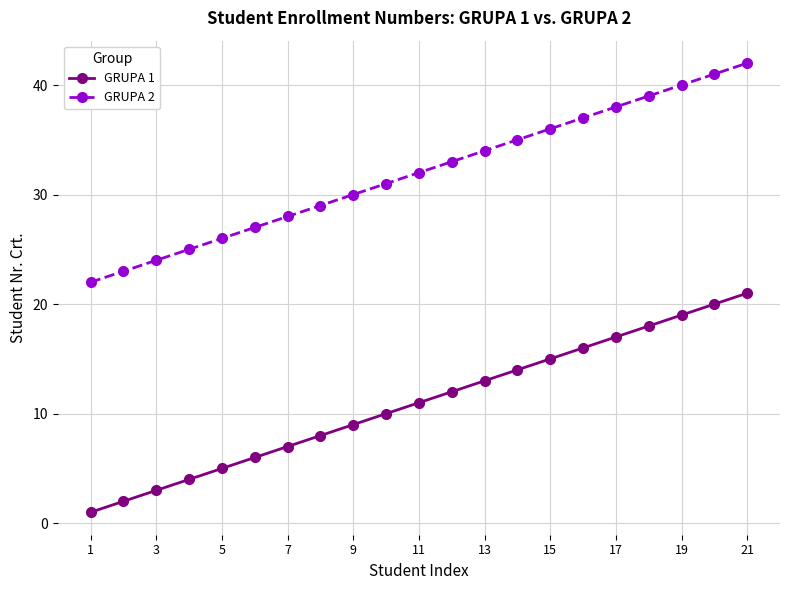

Rank the series by their average value, from highest to lowest.

GRUPA 2, GRUPA 1